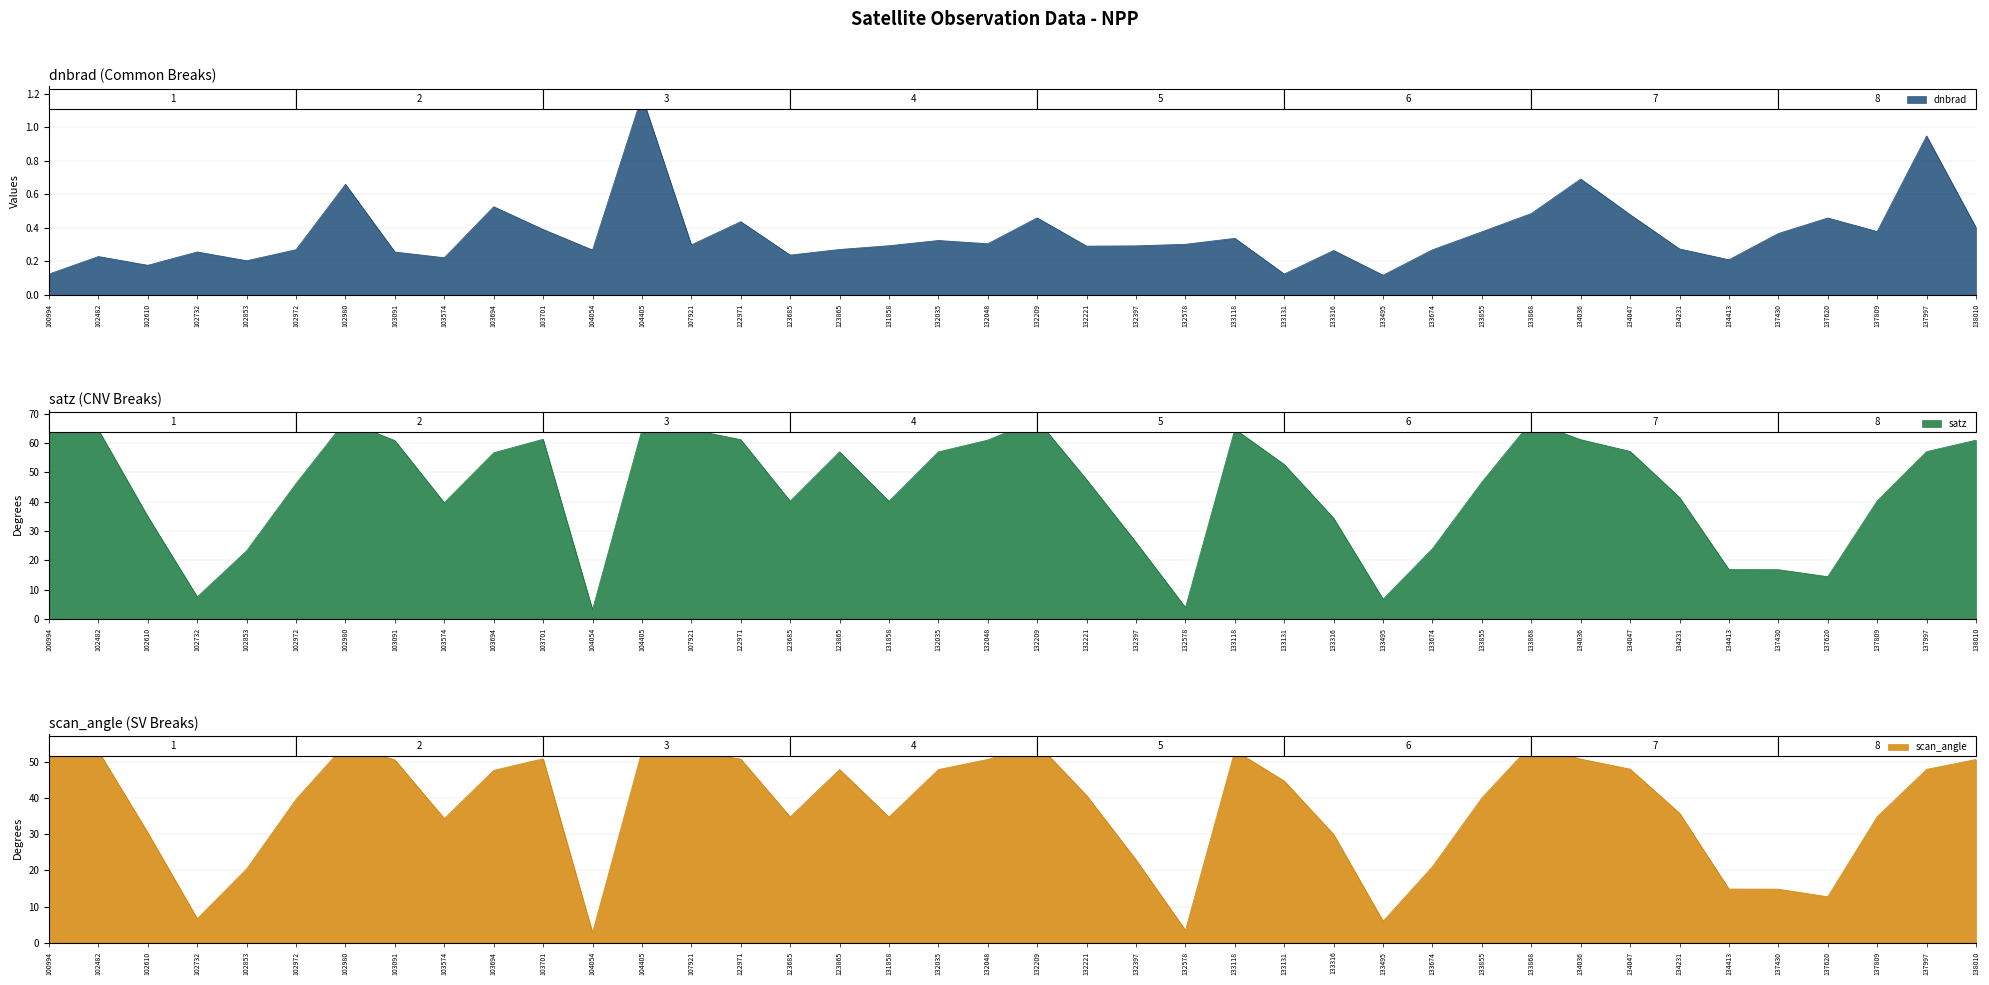

Reading left to right, transcribe all the data shown in this chart.

dnbrad: 0.1	0.2	0.2	0.3	0.2	0.3	0.7	0.3	0.2	0.5	0.4	0.3	1.2	0.3	0.4	0.2	0.3	0.3	0.3	0.3	0.5	0.3	0.3	0.3	0.3	0.1	0.3	0.1	0.3	0.4	0.5	0.7	0.5	0.3	0.2	0.4	0.5	0.4	0.9	0.4
satz: 67.6	64.5	34.9	7.5	23.2	46.2	67.6	60.9	39.6	56.7	61.3	3.1	64.6	64.6	61.2	40.2	57.0	40.2	57.0	61.0	67.9	47.5	26.1	3.9	64.8	52.7	34.4	6.7	24.0	46.7	67.4	61.2	57.2	41.5	16.8	16.8	14.4	40.3	57.1	61.0
scan_angle: 55.0	53.1	30.5	6.6	20.5	39.8	55.0	50.7	34.4	47.8	51.0	2.8	53.1	53.1	50.9	34.9	48.0	34.8	48.0	50.8	55.2	40.8	22.9	3.4	53.3	44.8	30.0	5.9	21.1	40.1	54.9	50.9	48.1	35.9	14.9	14.8	12.7	34.9	48.0	50.8